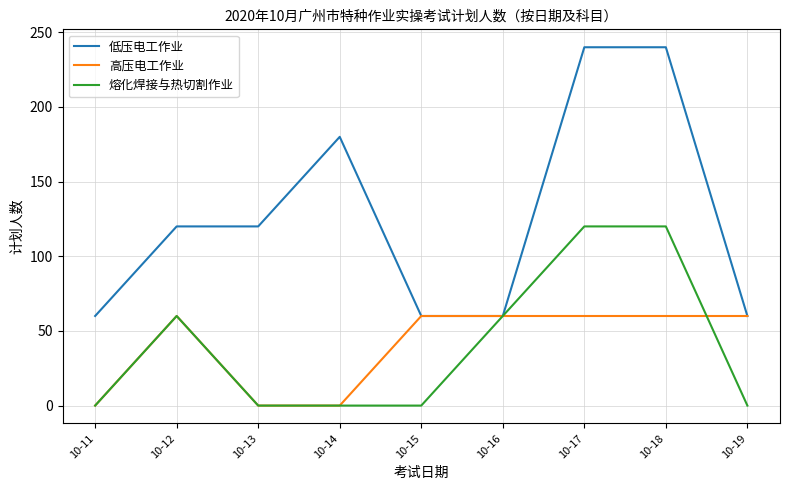

What is the spread (max minus min) of values at 10-12?

60